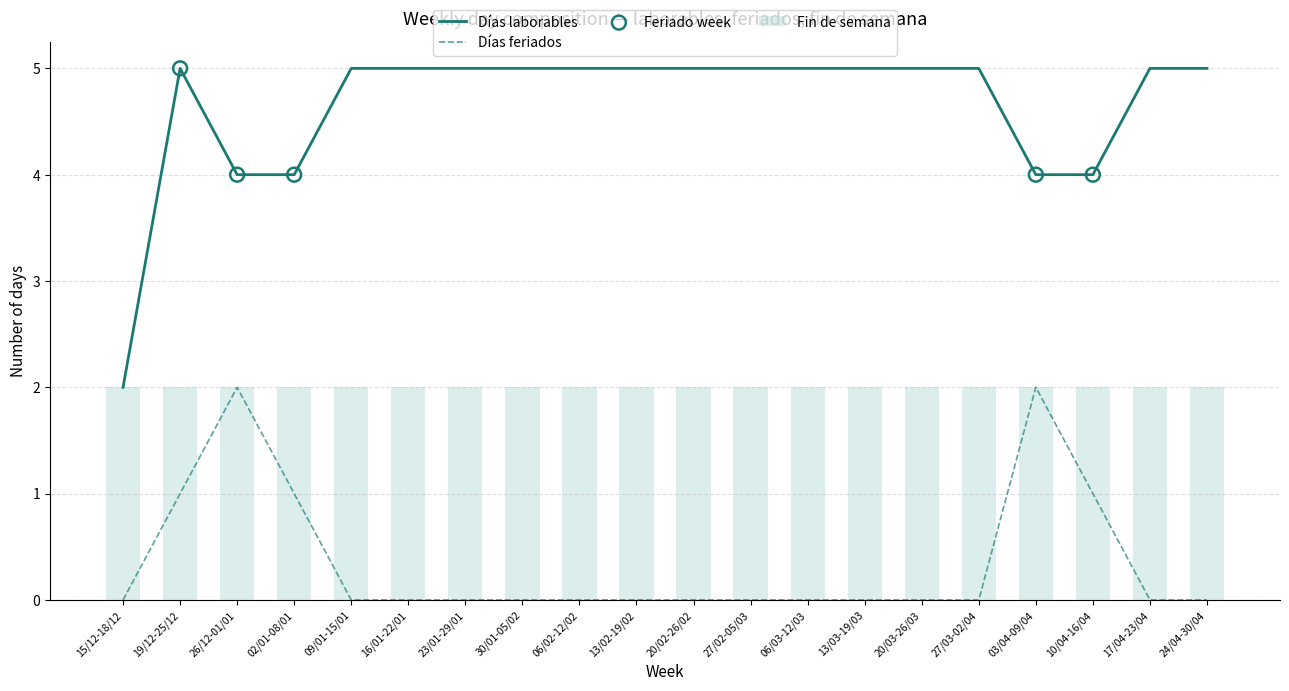

Is the value of Días feriados at 20/03-26/03 greater than the value of Días laborables at 30/01-05/02?

No